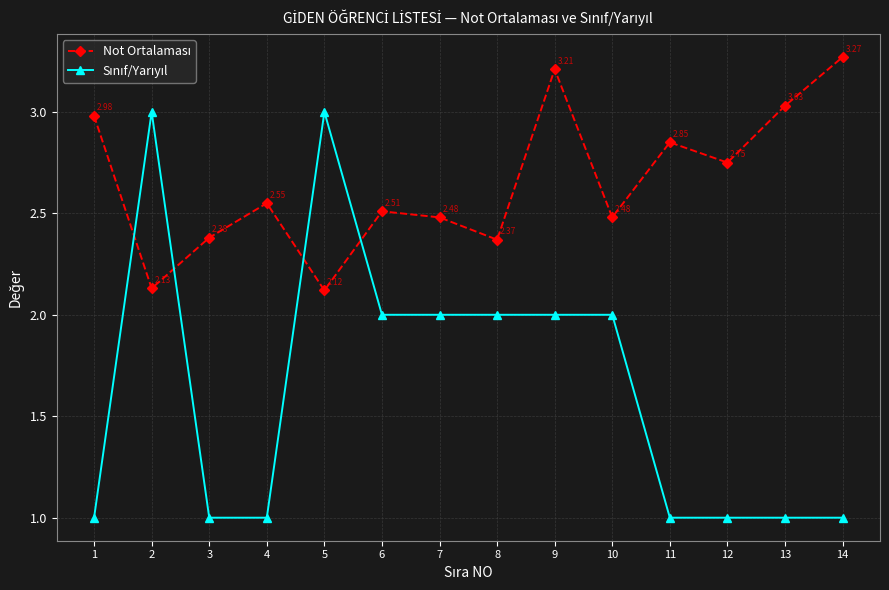

How many data points does each series have?

14